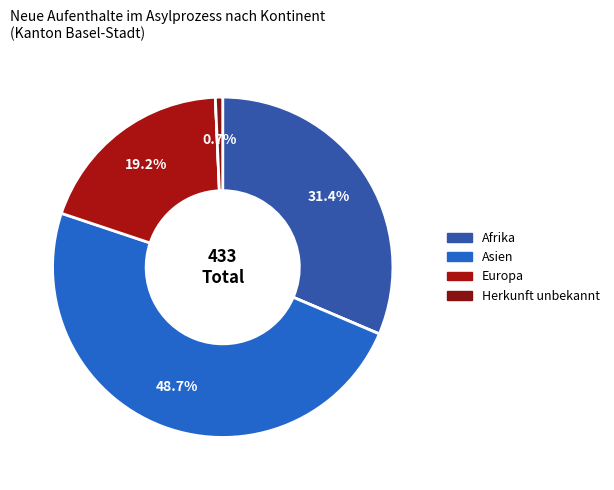

Which slice is the largest?

Asien